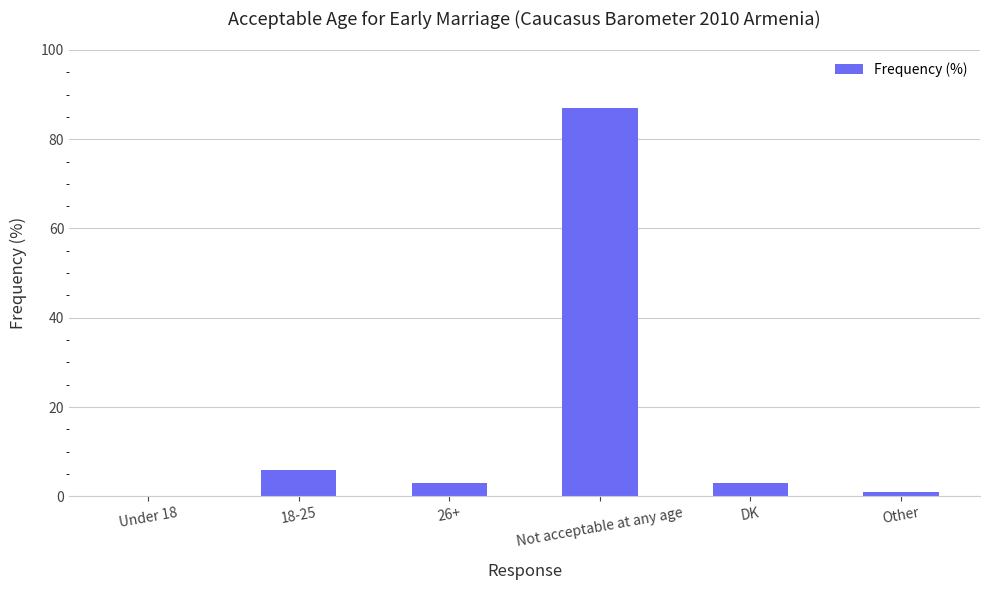

What is the ratio of the value at 18-25 to the value at 26+?

2.0